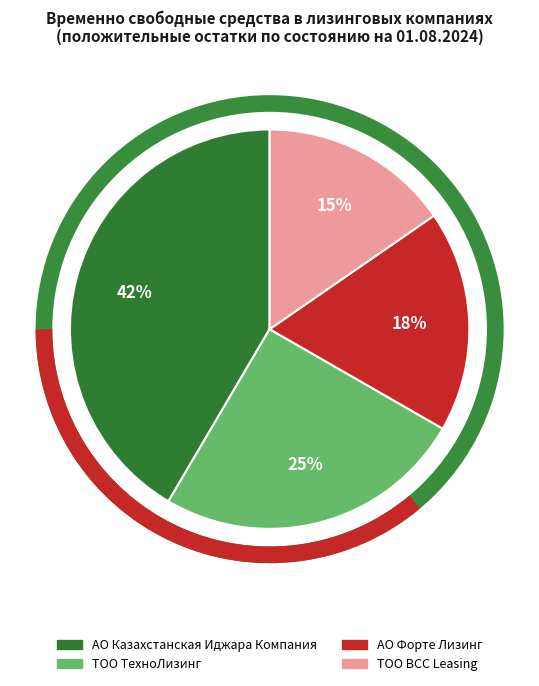

Is the sum of АО Форте Лизинг and ТОО ТехноЛизинг greater than half?

No